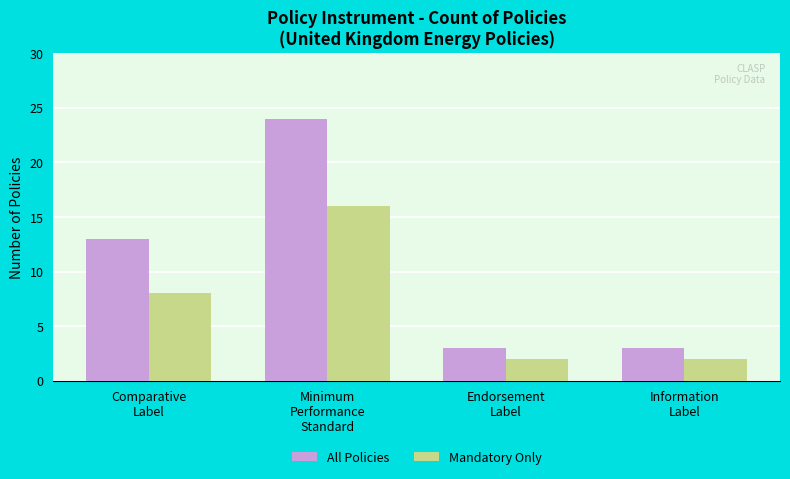

Reading left to right, what are all the values shown in this chart?

All Policies: 13	24	3	3
Mandatory Only: 8	16	2	2